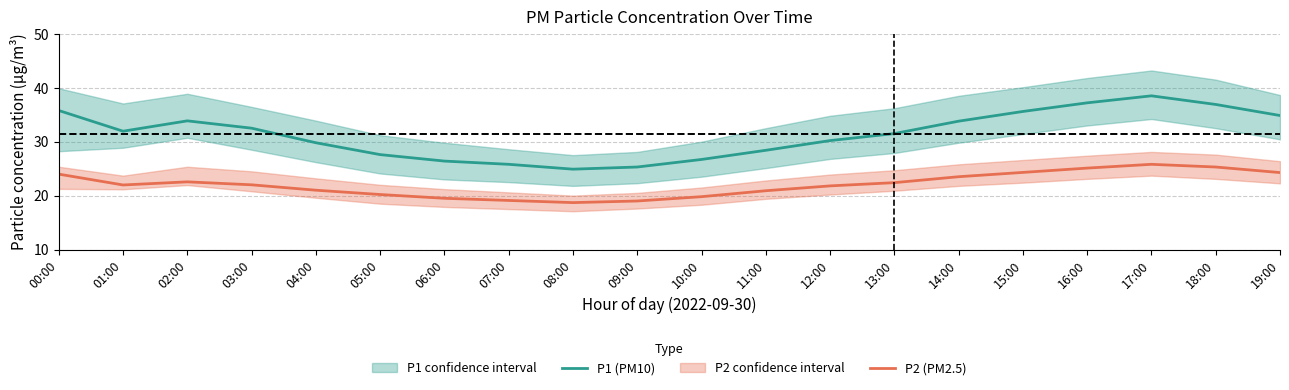

At which label does P2 (PM2.5) first exceed 22?

00:00